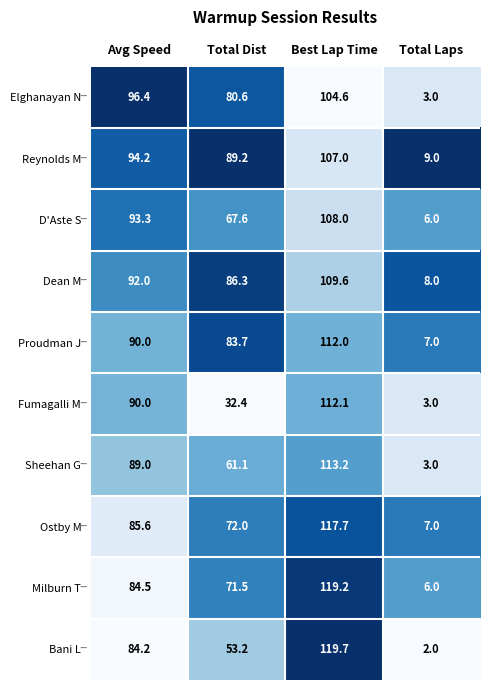

At which category is the sum across all series the highest?

Best Lap Time